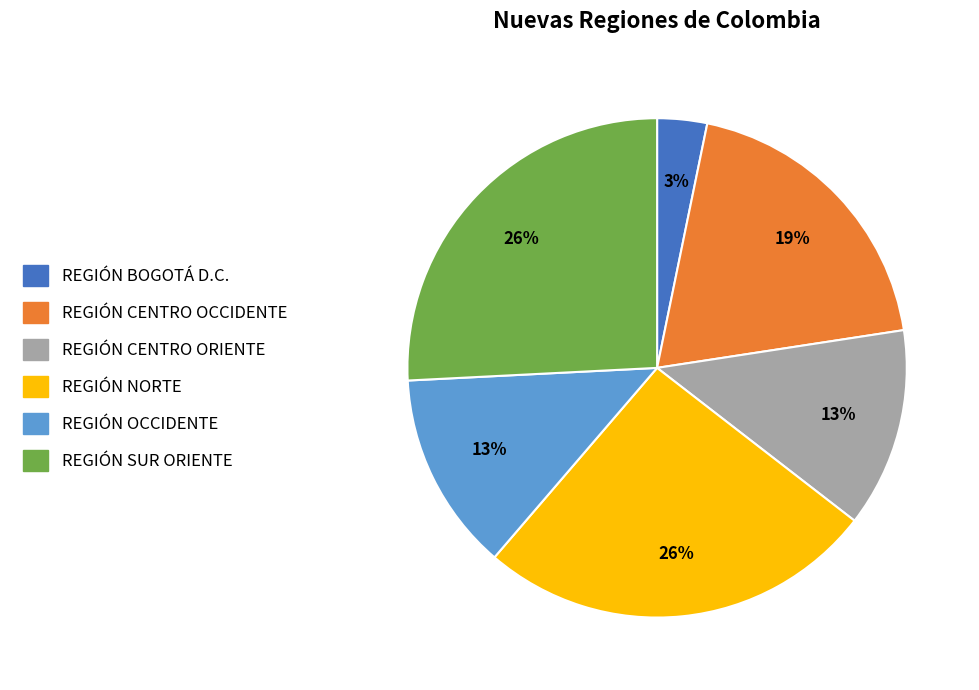

Does REGIÓN CENTRO OCCIDENTE account for over 50% of the chart?

No